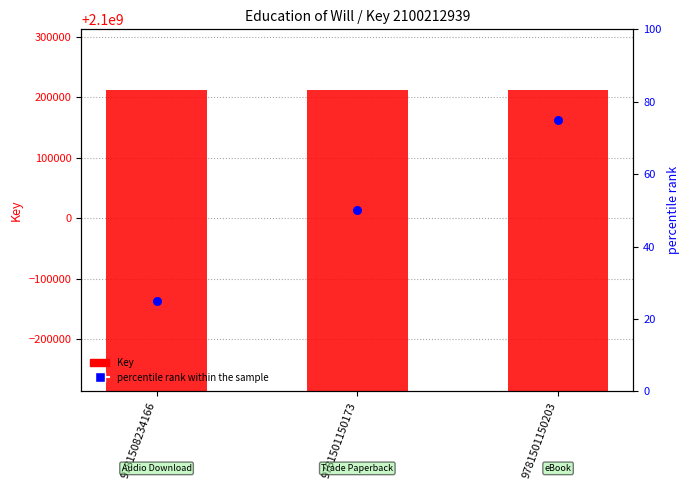

At which category is the sum across all series the highest?

9781501150203